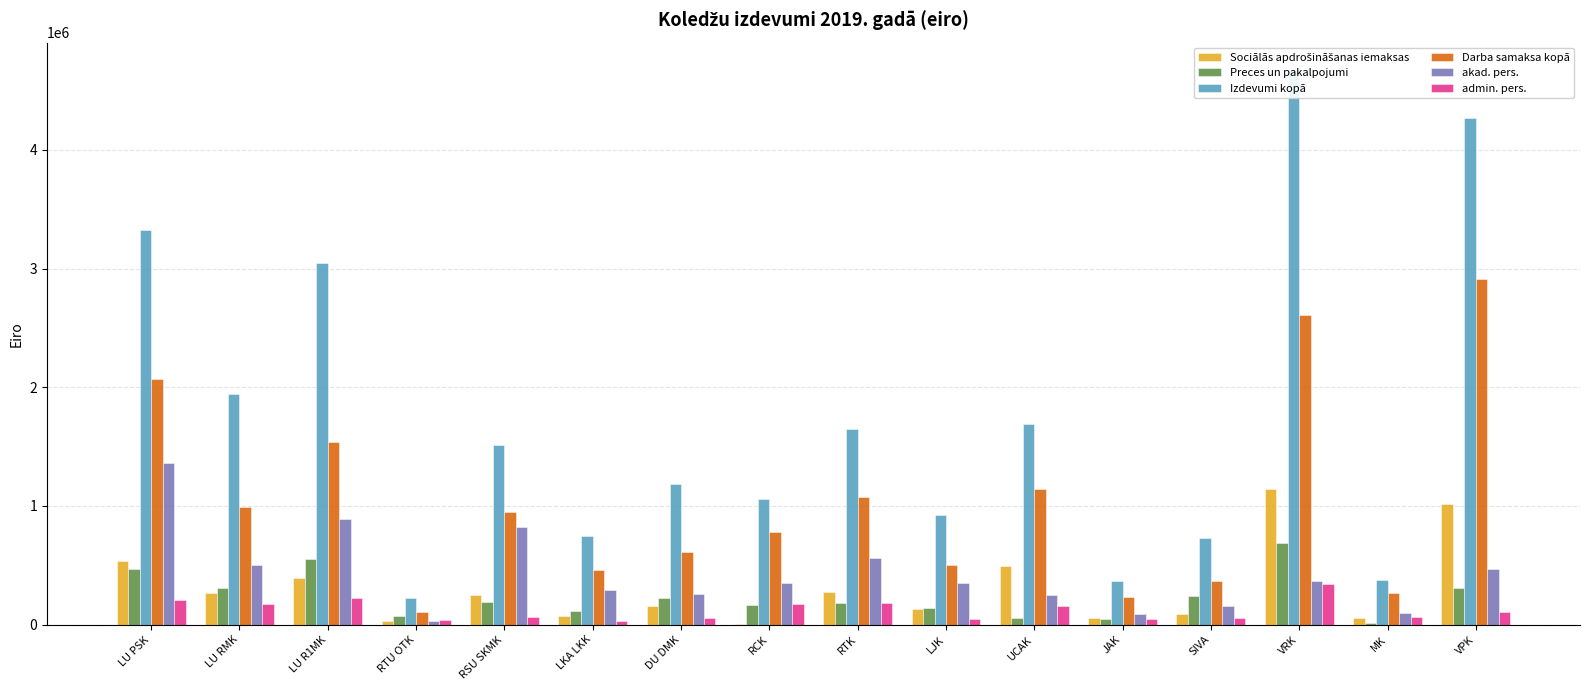

How many bars are there in total?

96